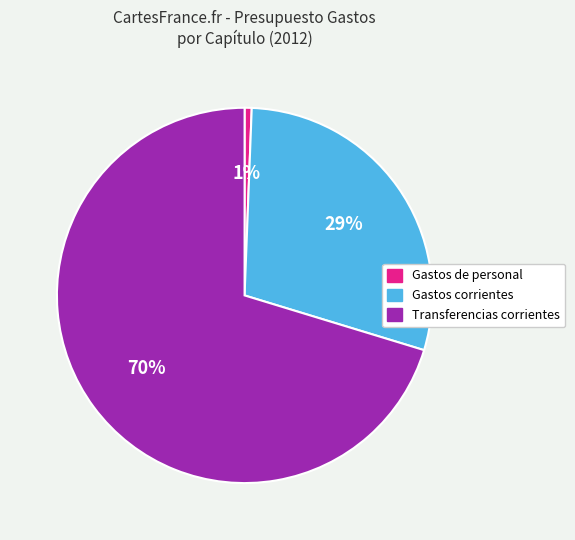

Is there a majority slice in this chart?

Yes